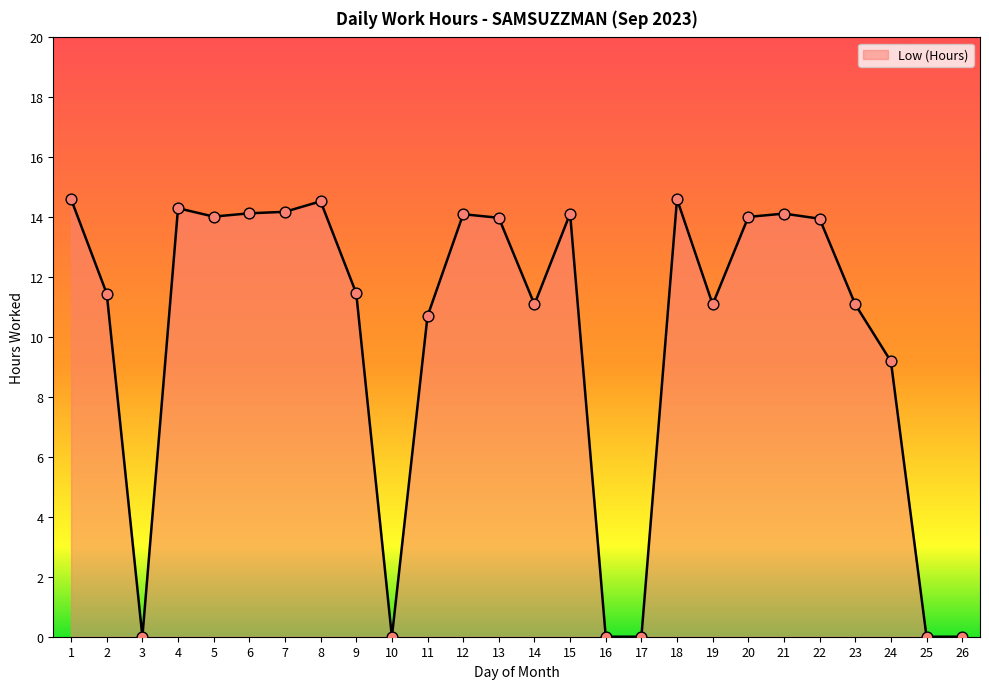

Which has a higher value, 4 or 20?

4